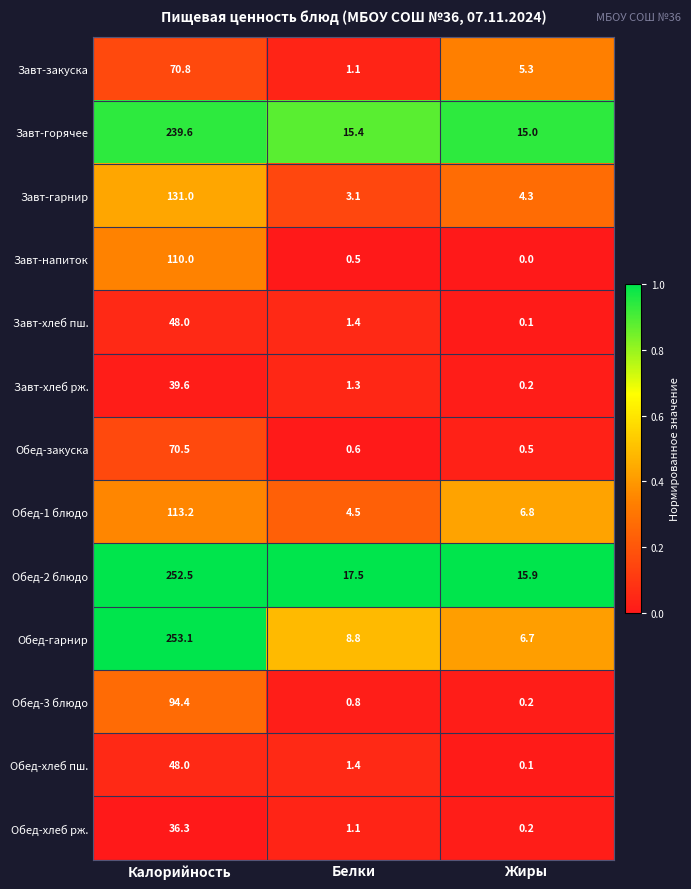

Which category has the lowest value in the Завт-закуска series?

Белки